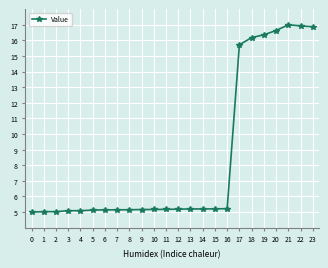

Which has a higher value, 17 or 19?

19